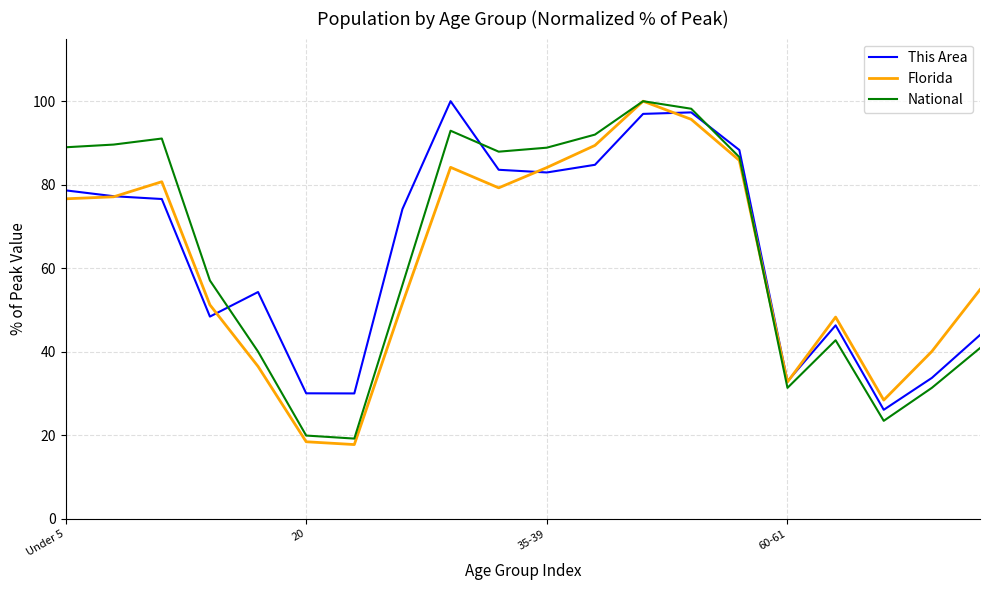

What is the maximum value shown in the chart?

100.0